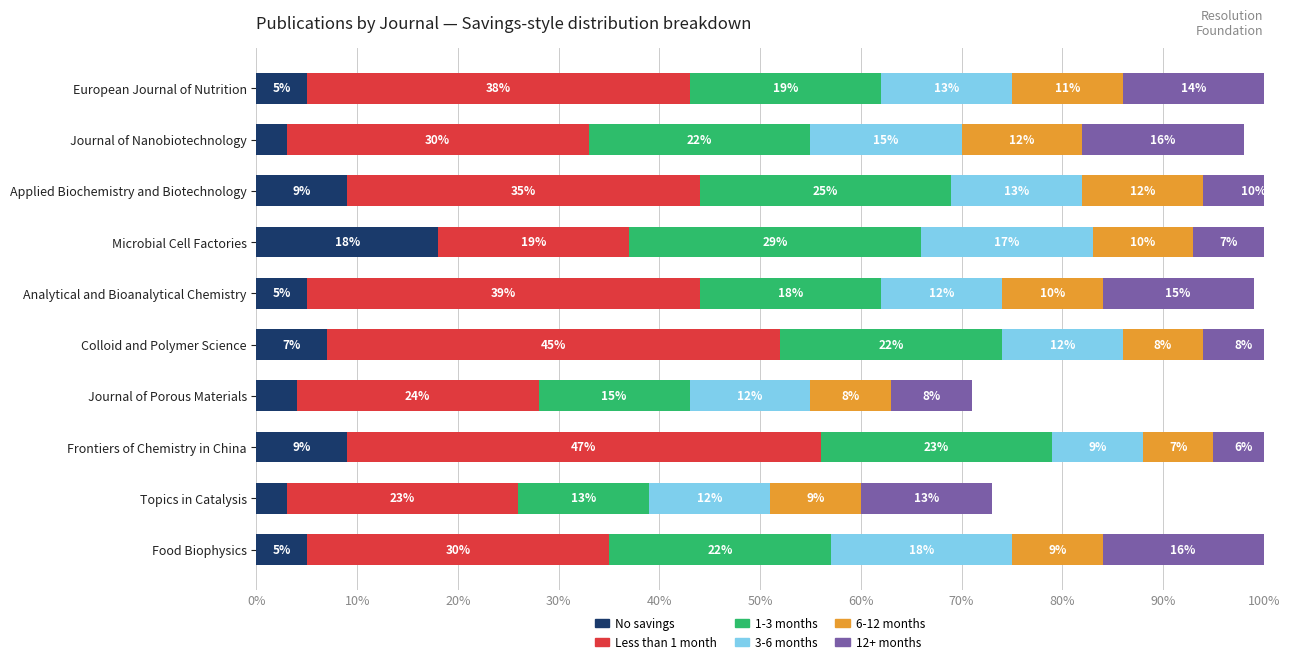

What is the difference between the maximum and minimum values in the 3-6 months series?

9